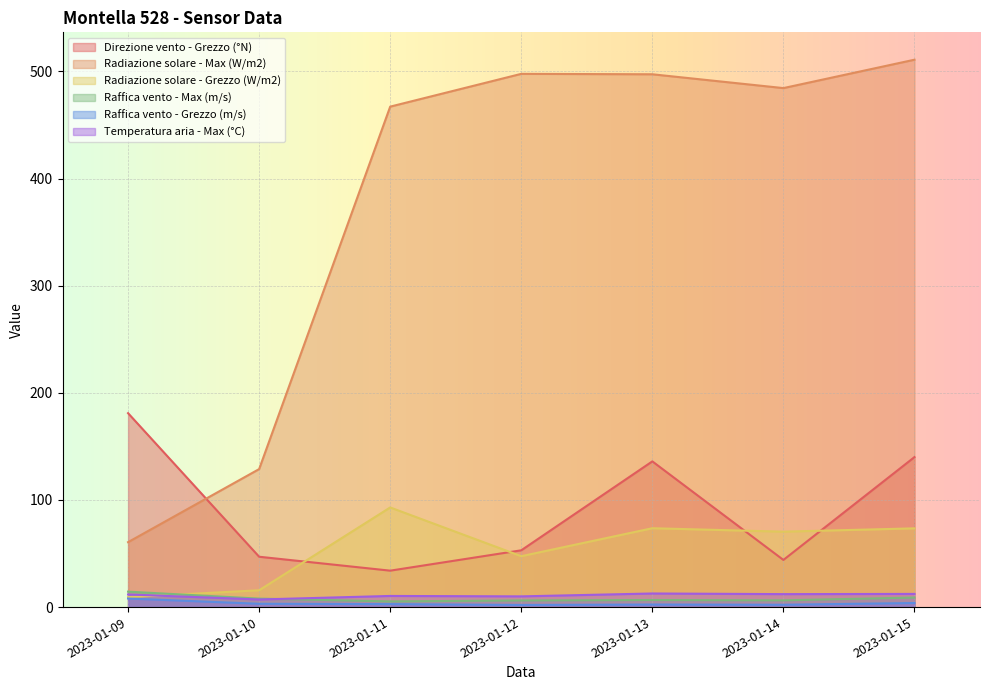

What is the value of the Direzione vento - Grezzo (°N) point at the 6th from the left?

44.0